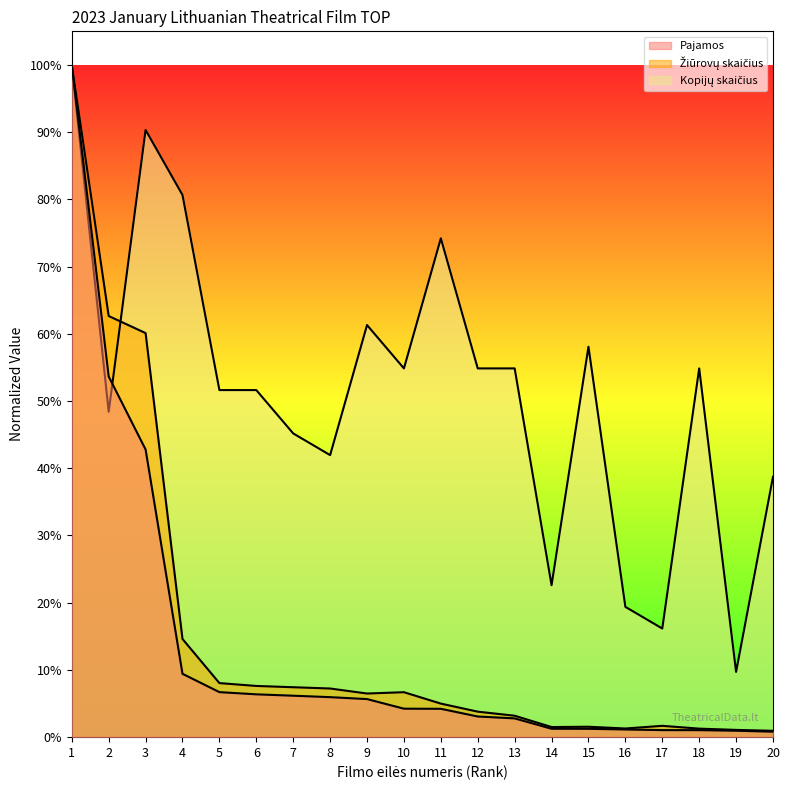

Where is the first local minimum for Žiūrovų skaičius?

9